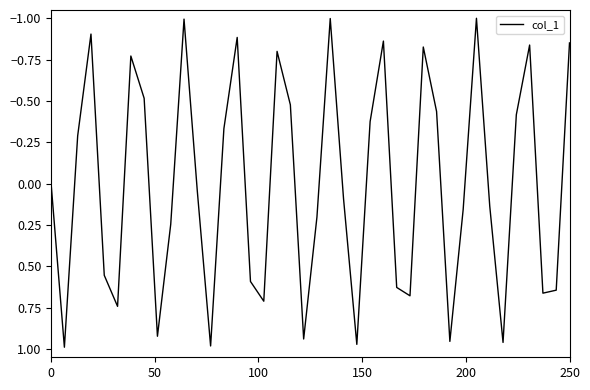

What is the minimum value shown in the chart?

-1.0